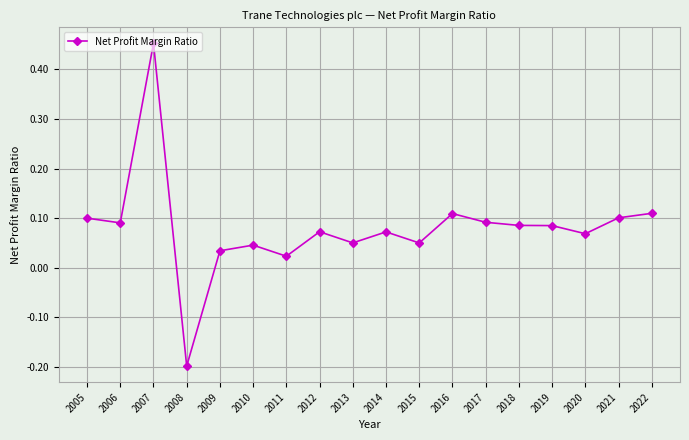

Between 2018 and 2022, which is larger?

2022